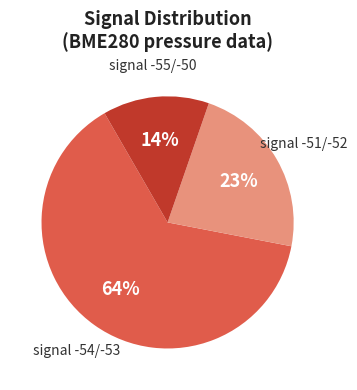

To the nearest percent, what is the average slice percentage?

33%